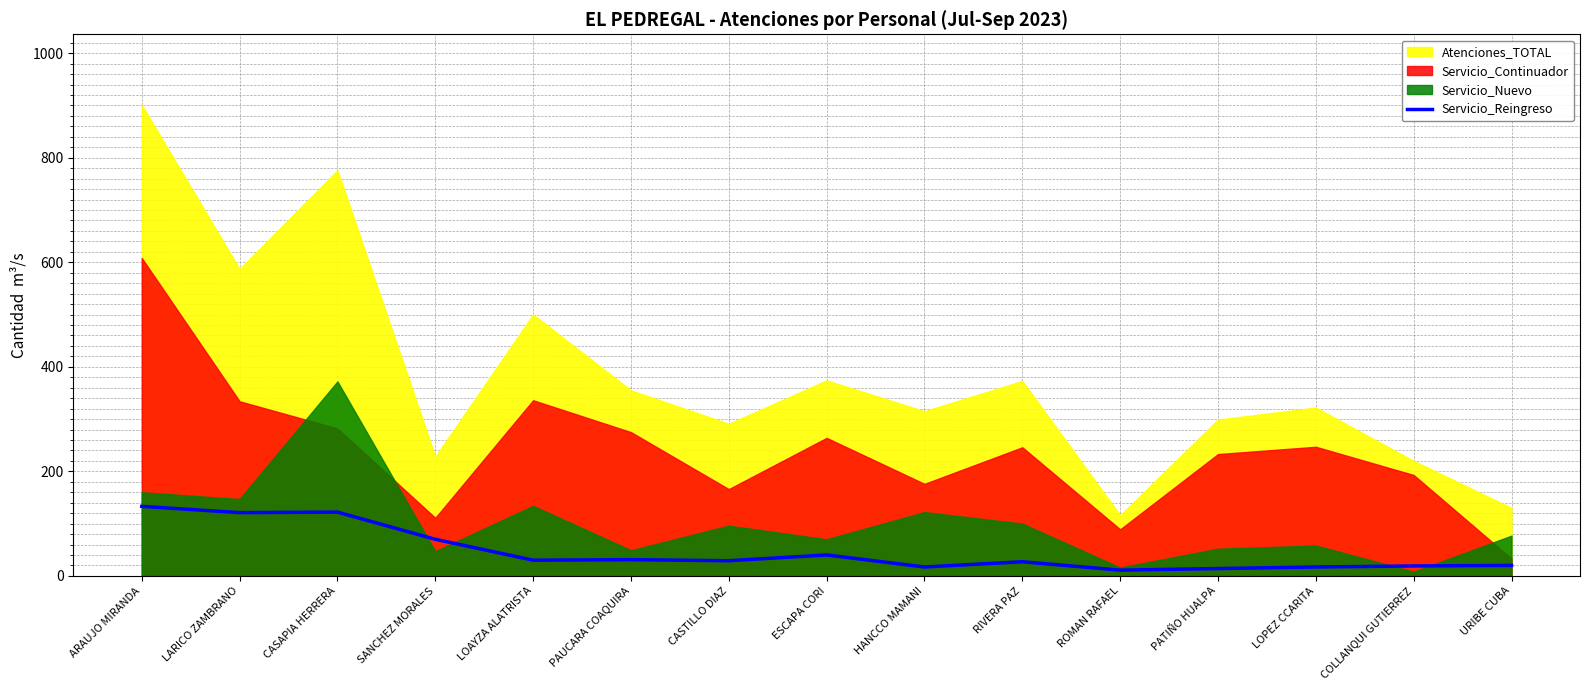

What is the highest value of the Servicio_Reingreso series?

133